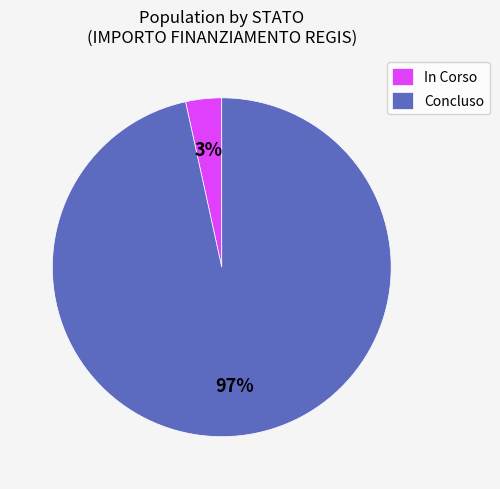

Between Concluso and In Corso, which is larger?

Concluso